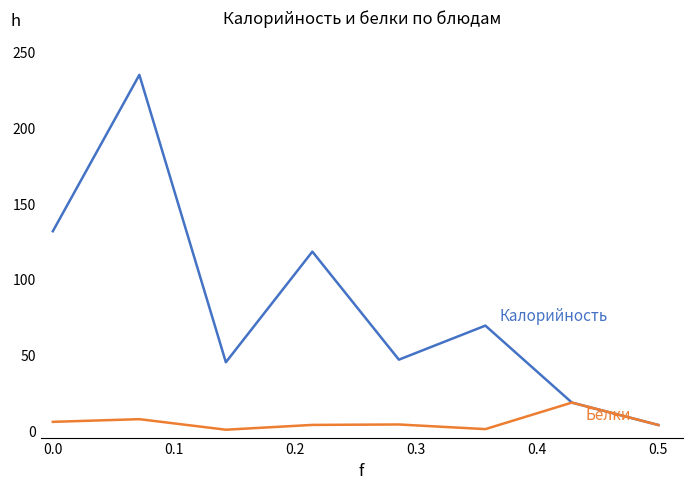

What is the greatest value displayed?

234.7